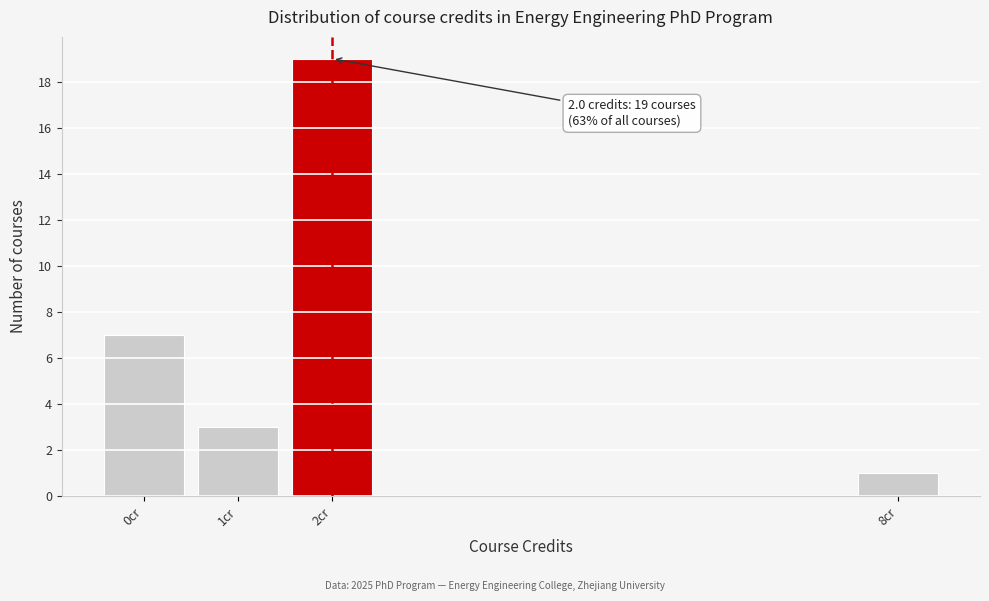

Which range on the x-axis has the tallest bar?

1.5 to 2.5